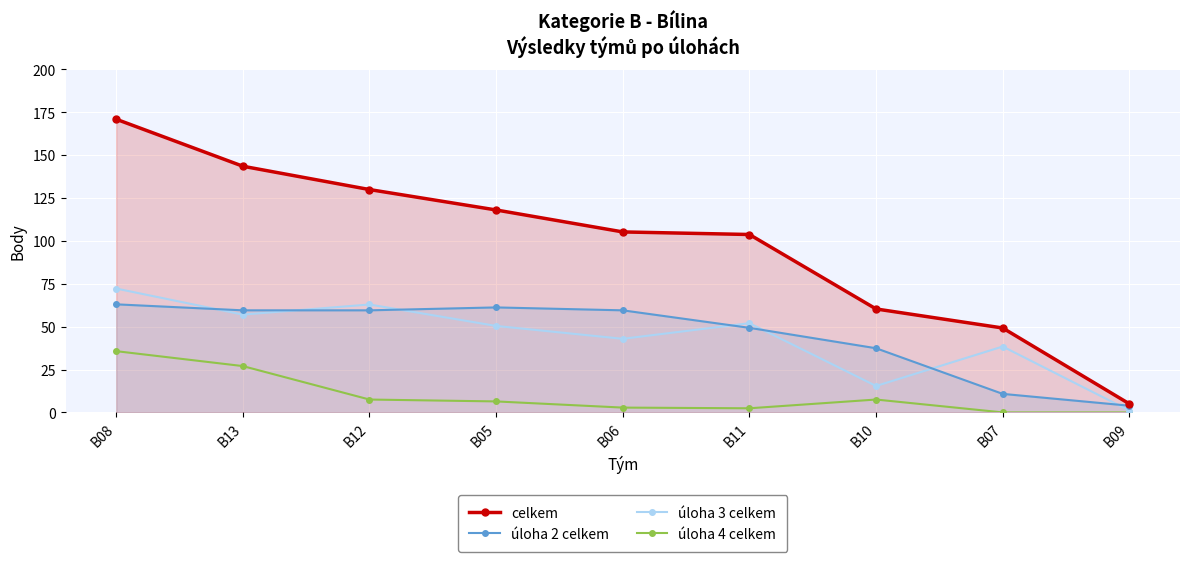

What is the spread (max minus min) of values at B07?

49.2